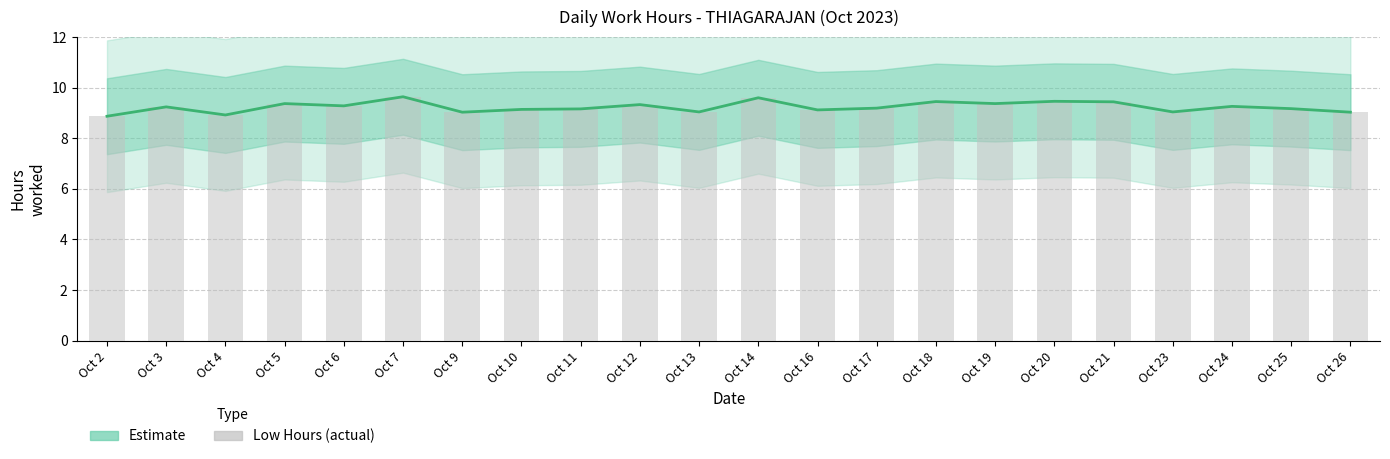

What is the value of the Estimate bar at the 20th from the left?

9.3